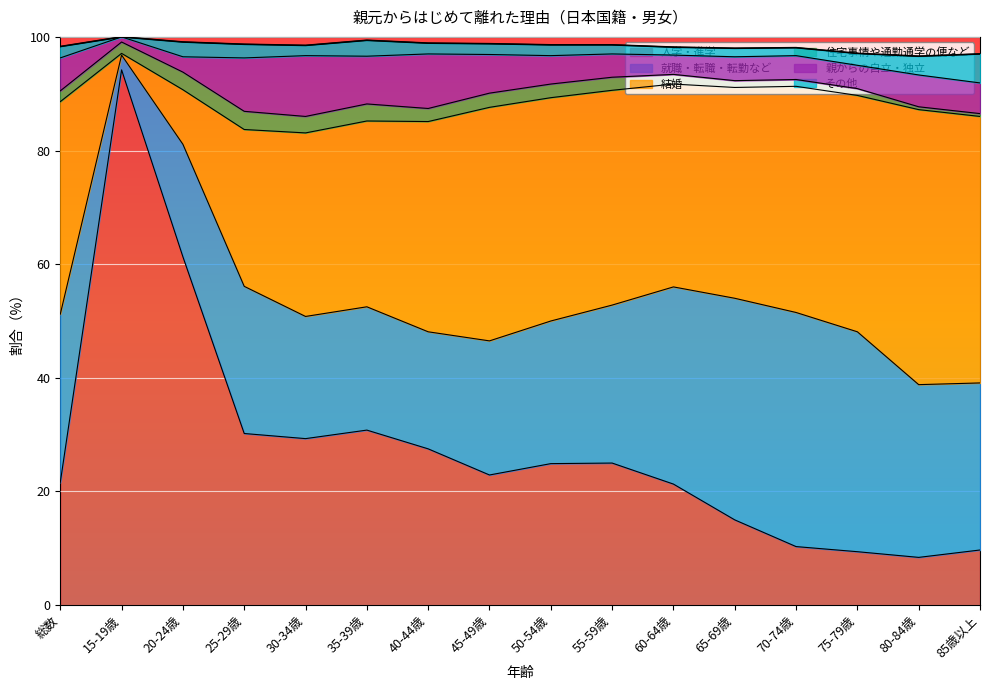

Which series changed the most between 45-49歳 and 80-84歳?

入学・進学